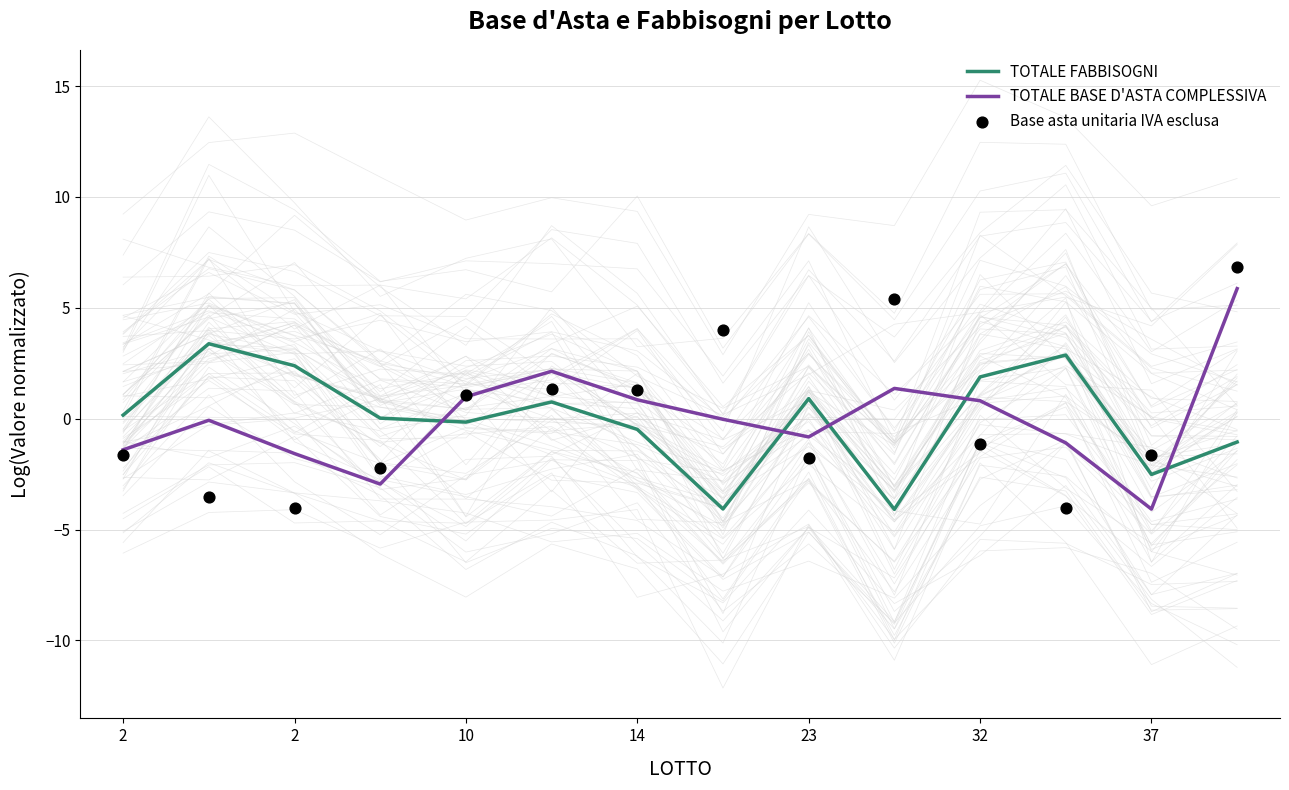

What is the total value across all series at 2?

-2.9